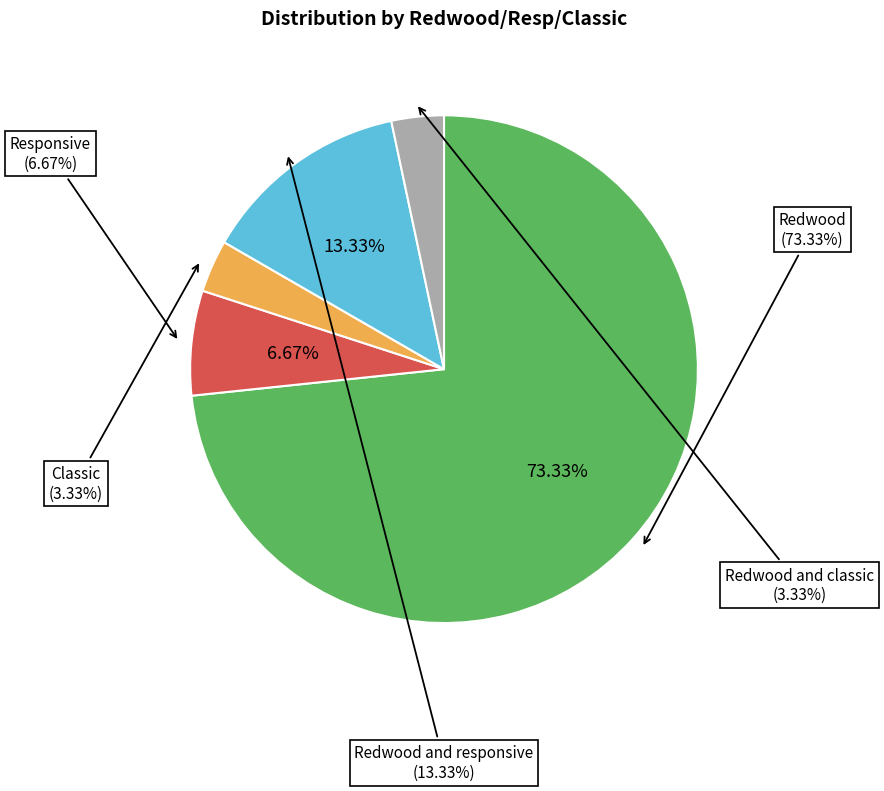

What percentage is the Classic slice, to the nearest percent?

3%